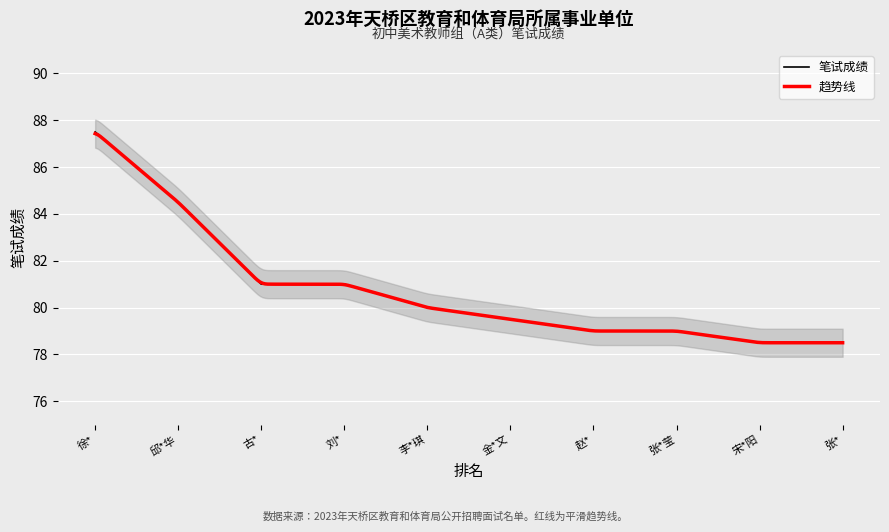

What is the difference between the maximum and minimum values?

9.0